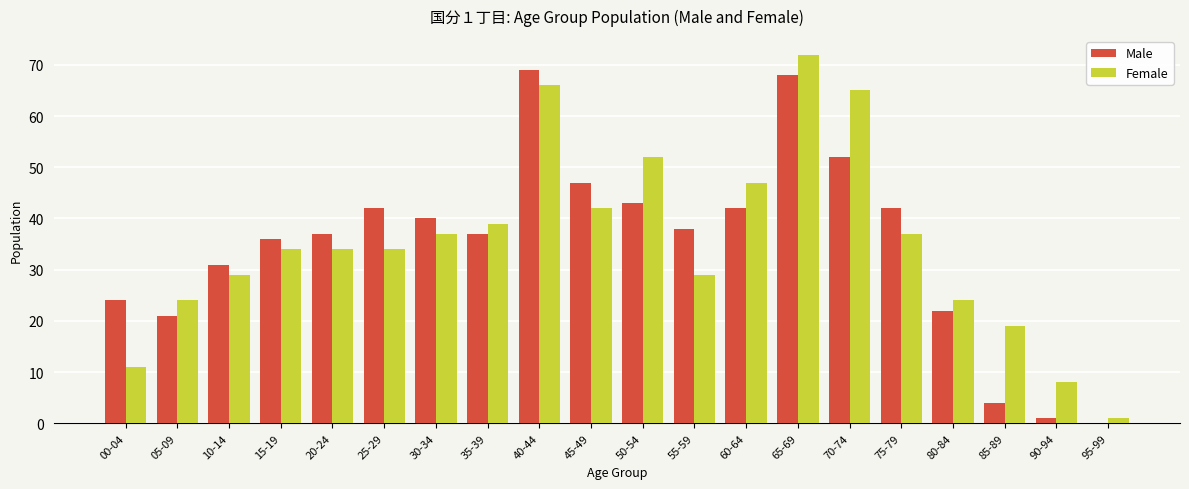

Which label corresponds to the largest value in the chart?

65-69